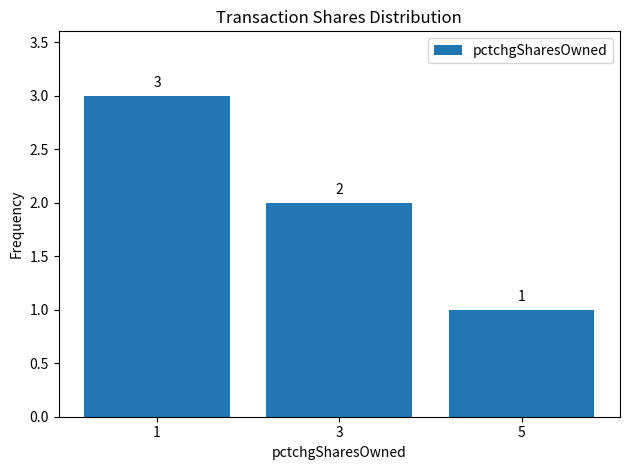

The value at 1 is 1. True or false?

False